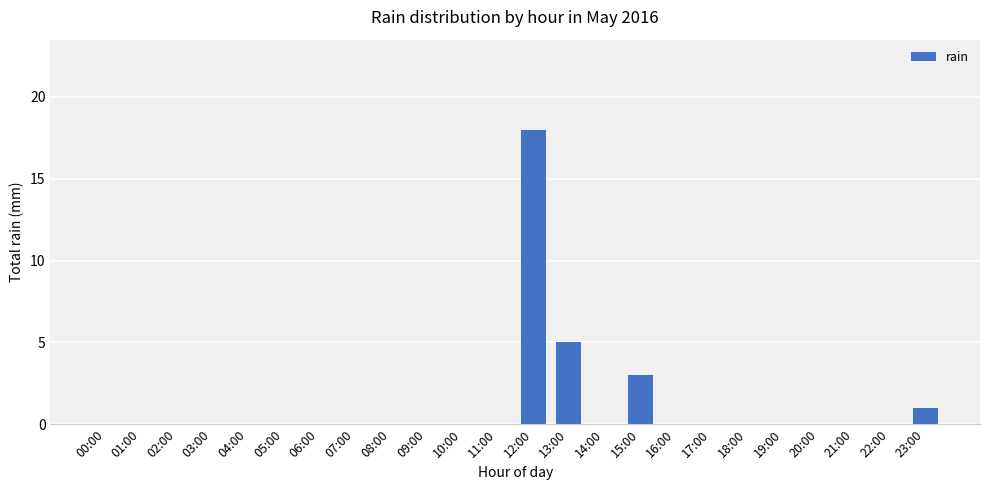

What is the average value?

1